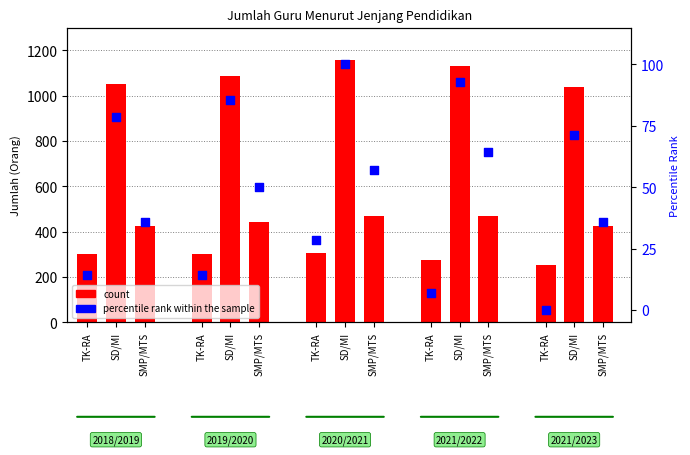

At how many categories does at least one series exceed 831?

5